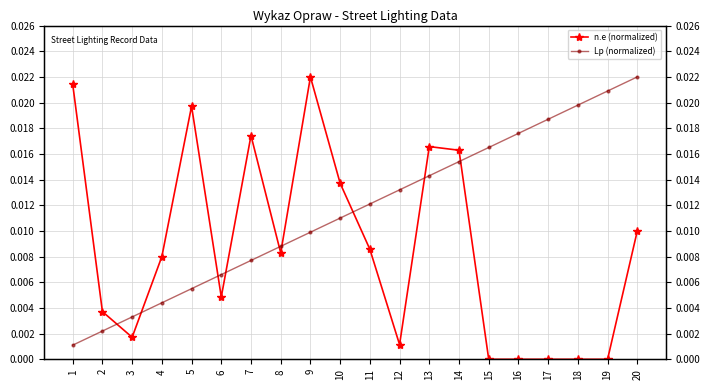

True or false: Lp (normalized) has more than 0 interior local peaks.

False